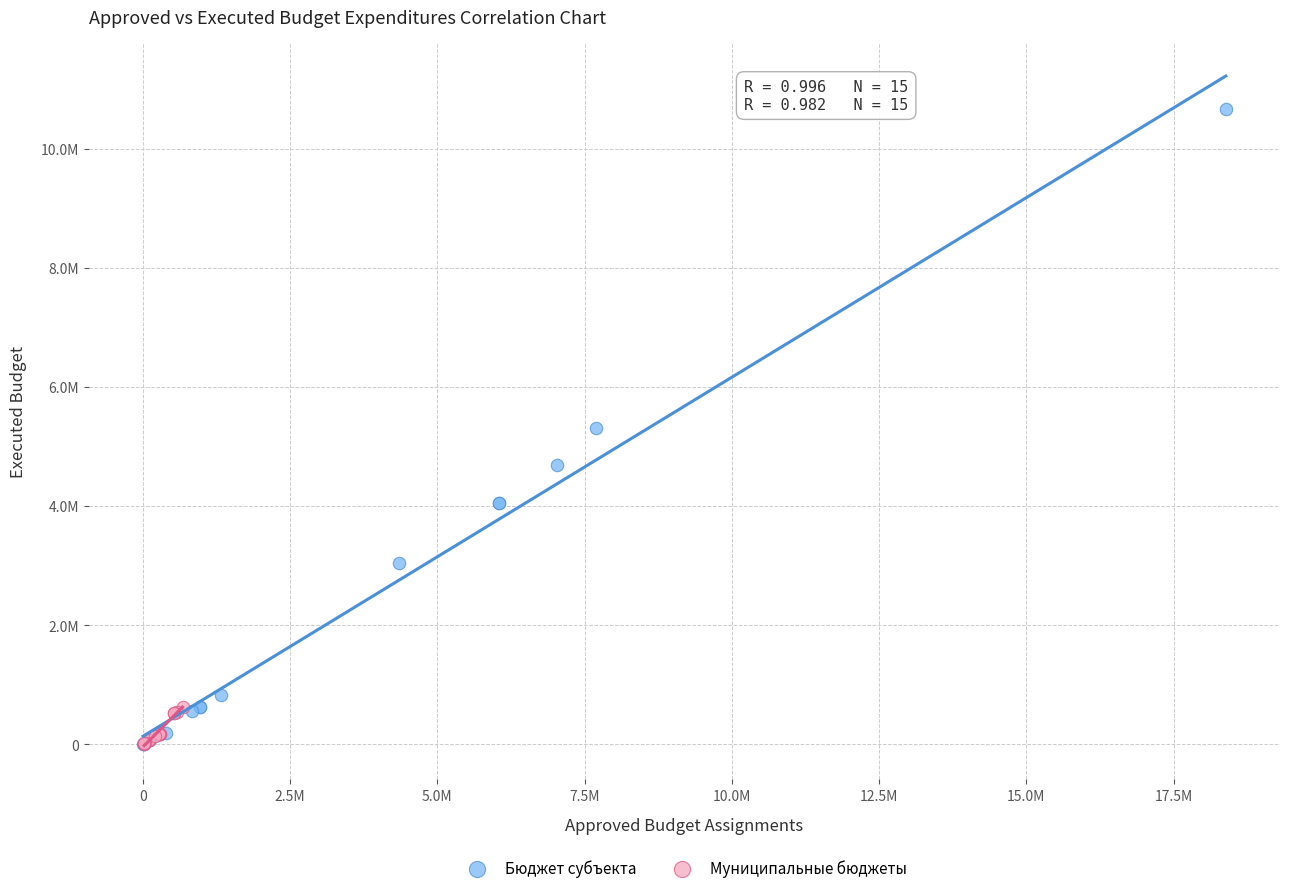

What are all the series names shown in the legend?

Бюджет субъекта, Муниципальные бюджеты